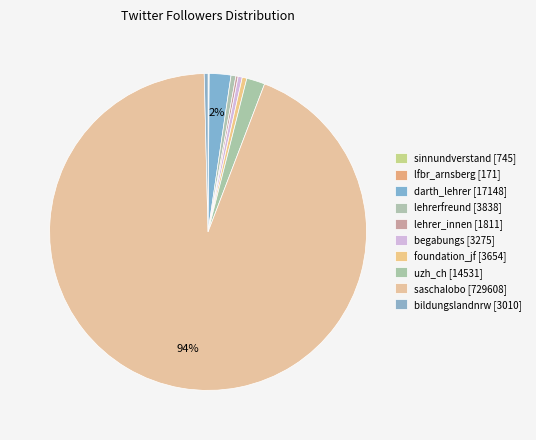

Is it true that lfbr_arnsberg is 6% of the pie?

False